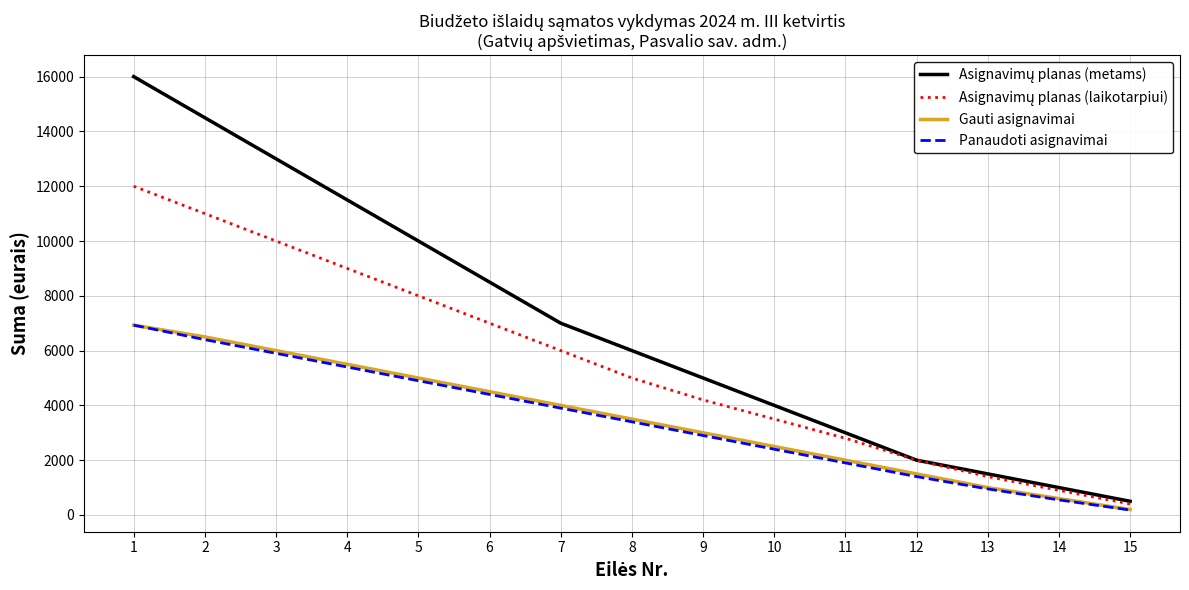

What is the greatest value displayed?

16000.0